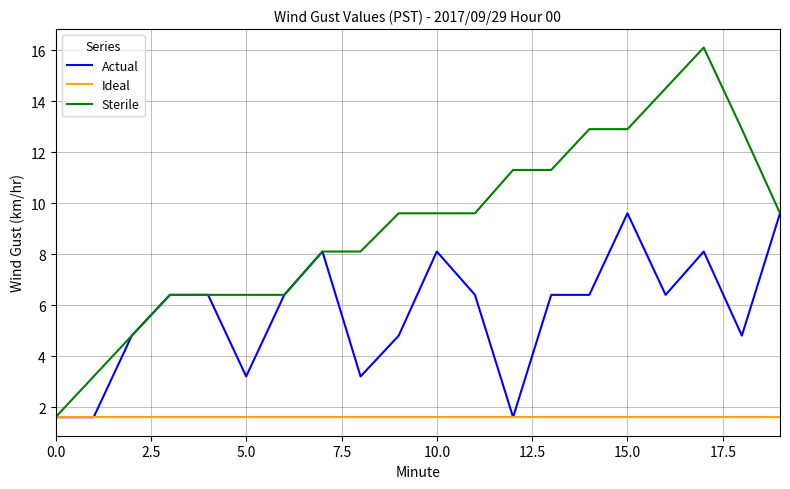

What is the maximum value shown in the chart?

16.1